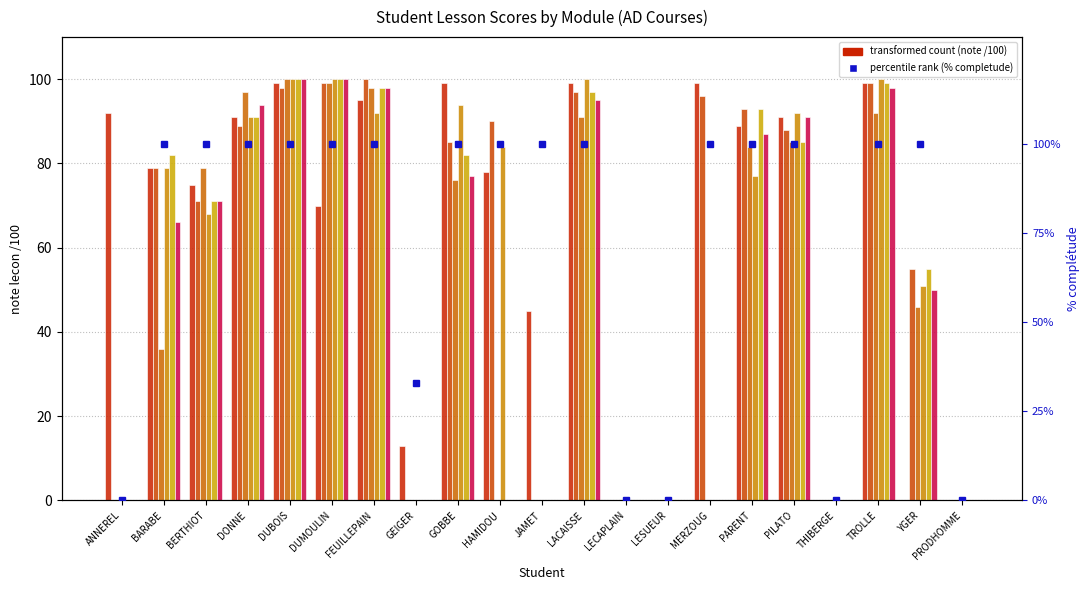

True or false: note lecon Socialisation has a value of 161 at FEUILLEPAIN.

False